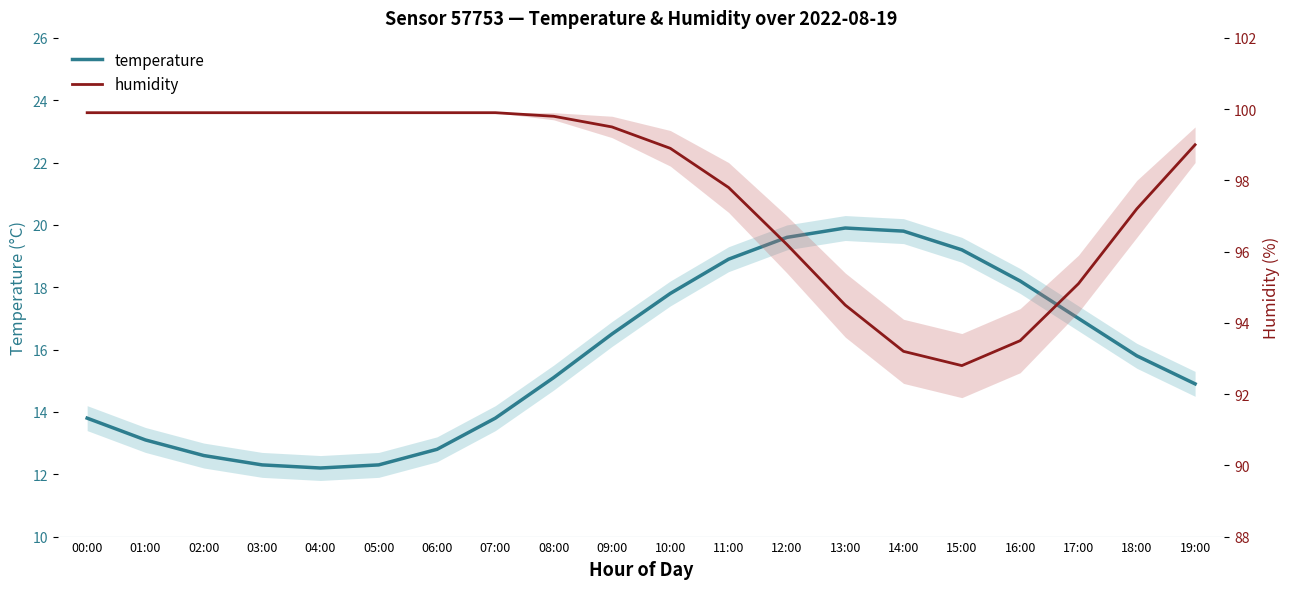

How many values in the humidity series are below 99?

9